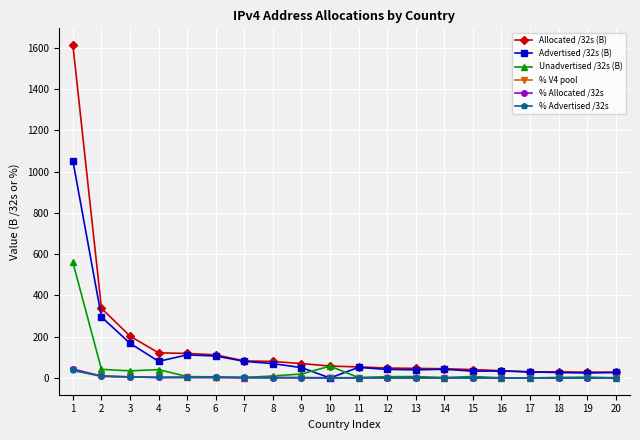

Which series has the widest spread of values?

Allocated /32s (B)